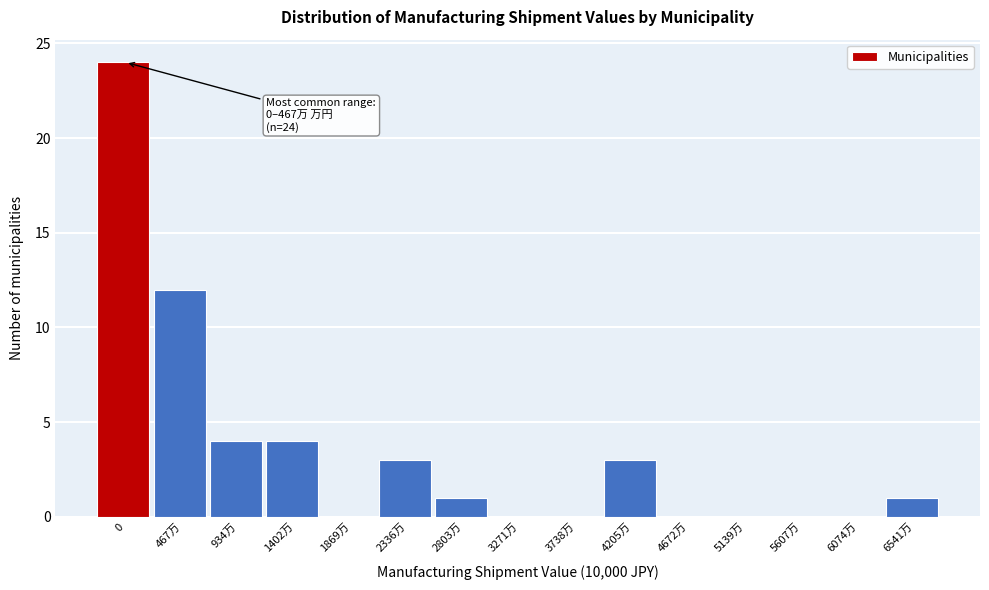

Reading left to right, what are all the values shown in this chart?

0=24	467万=12	934万=4	1402万=4	1869万=0	2336万=3	2803万=1	3271万=0	3738万=0	4205万=3	4672万=0	5139万=0	5607万=0	6074万=0	6541万=1